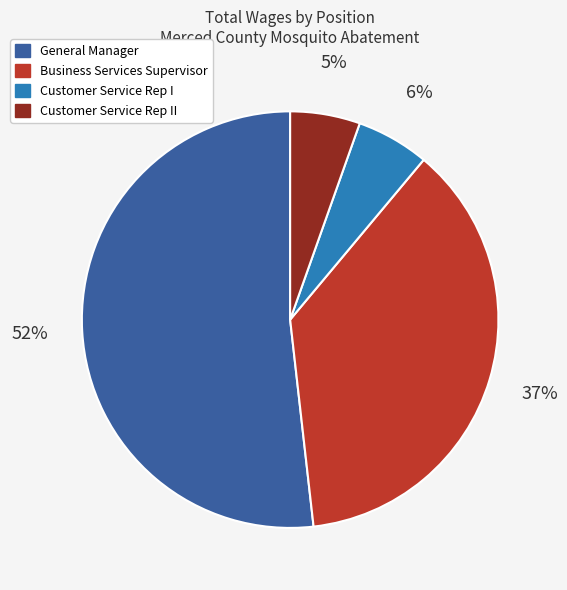

Combined, do Business Services Supervisor and Customer Service Rep II account for over 50%?

No